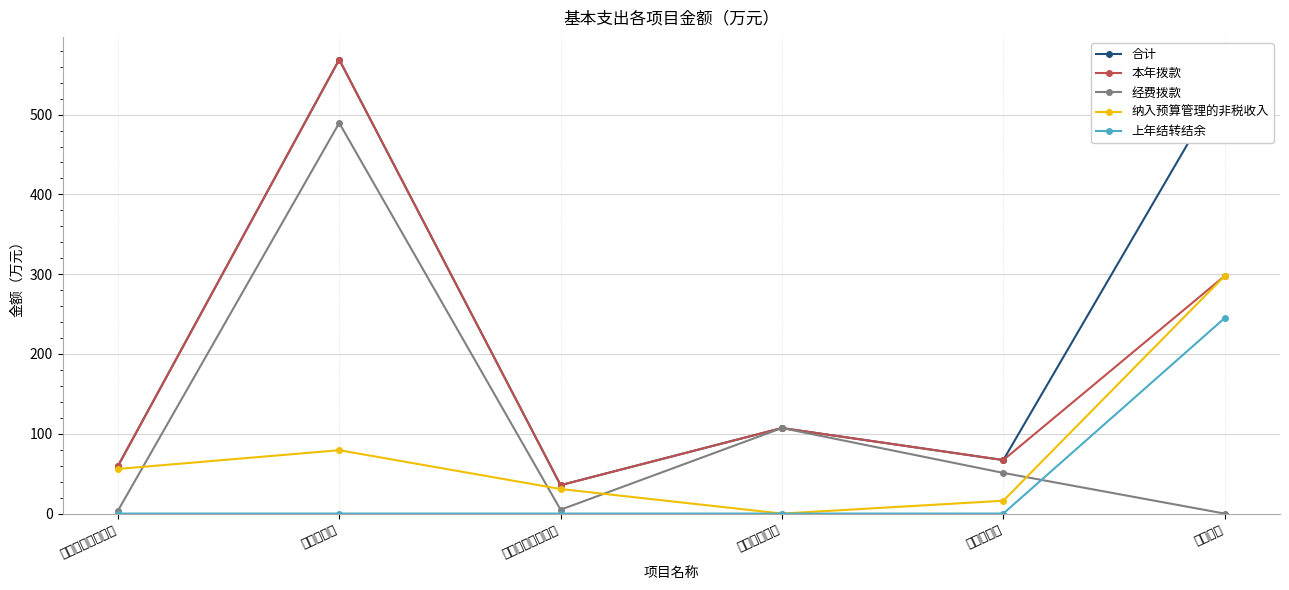

How many values in the 经费拨款 series are below 50?

3